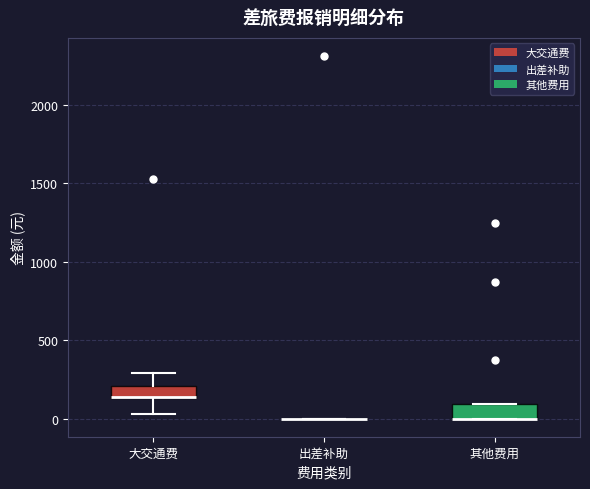

Where is the upper edge of the box for 其他费用 on the y-axis? The values are not printed on the chart, so give them approximately, as read against the axis.

100